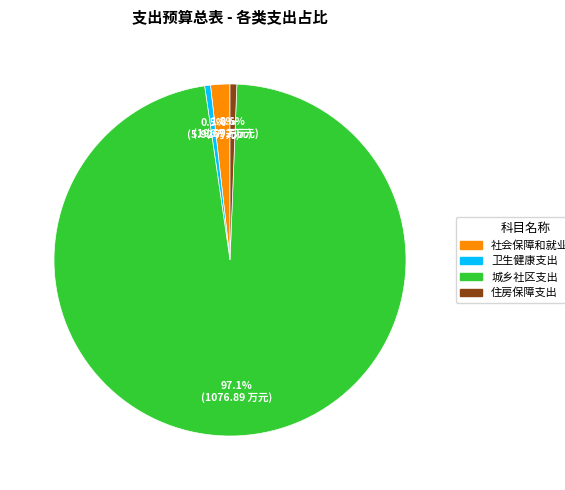

To the nearest percent, what percentage of the pie is 社会保障和就业支出?

2%